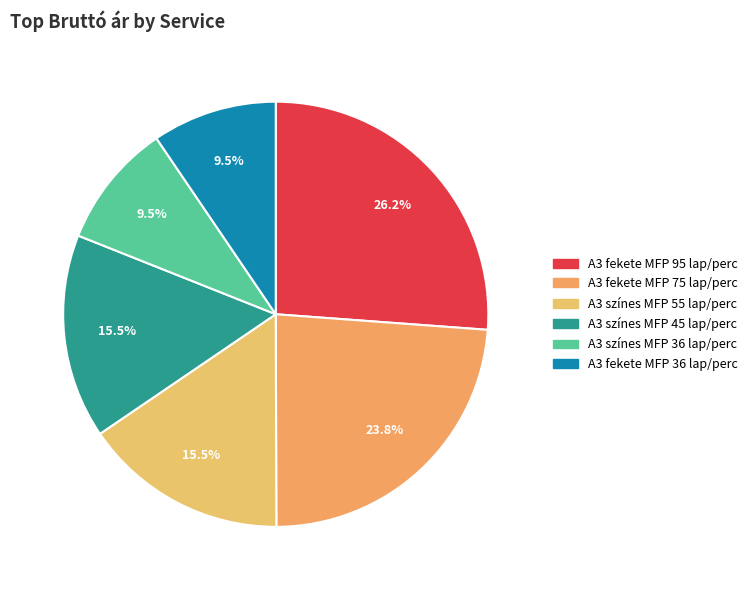

Does A3 színes MFP 36 lap/perc account for over 50% of the chart?

No